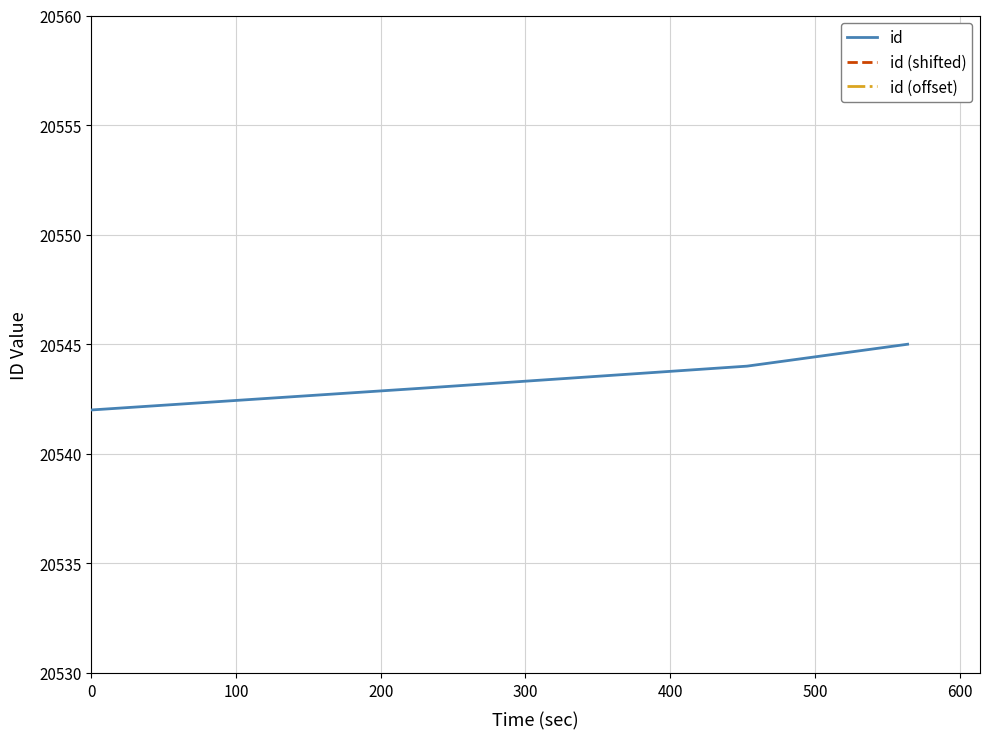

What is the difference between the second highest and second lowest values in the id (offset) series?

1.0